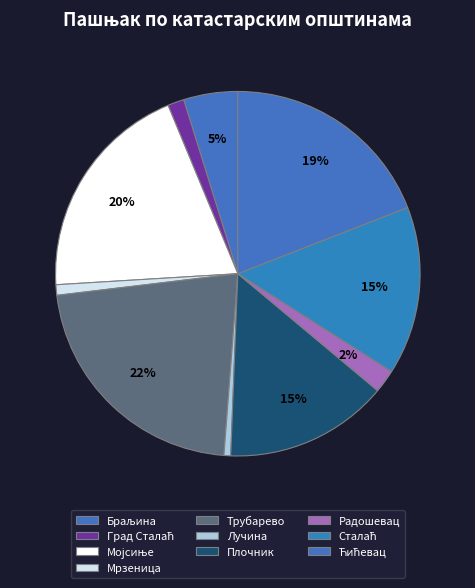

Between Сталаћ and Плочник, which is larger?

Сталаћ